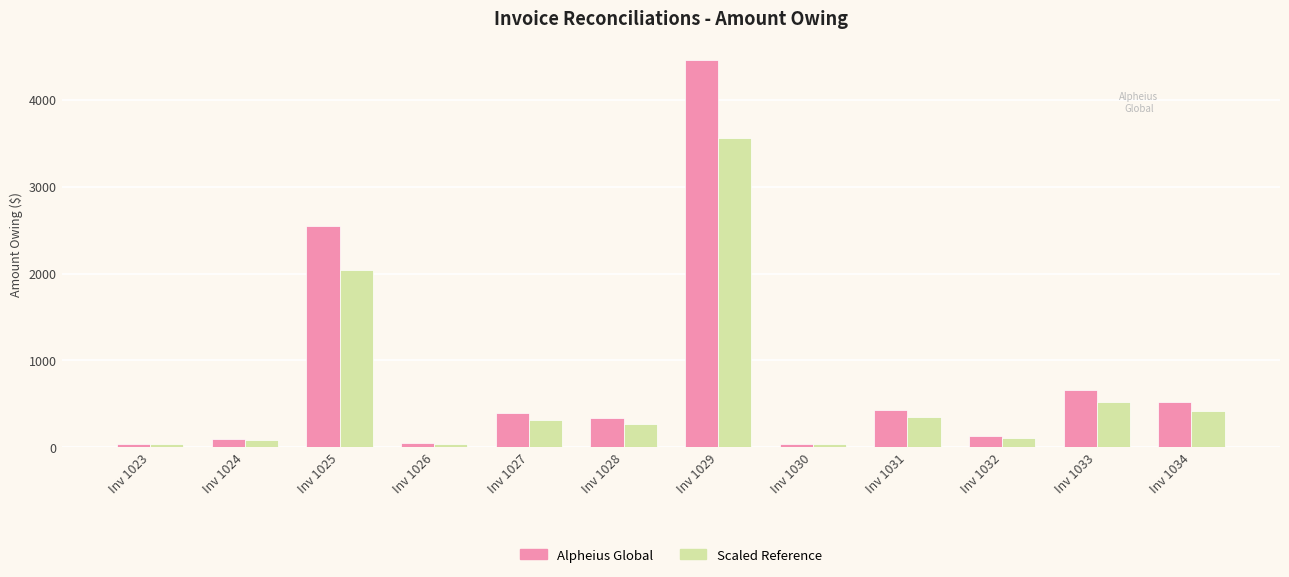

Rank the series by their average value, from lowest to highest.

Scaled Reference, Alpheius Global